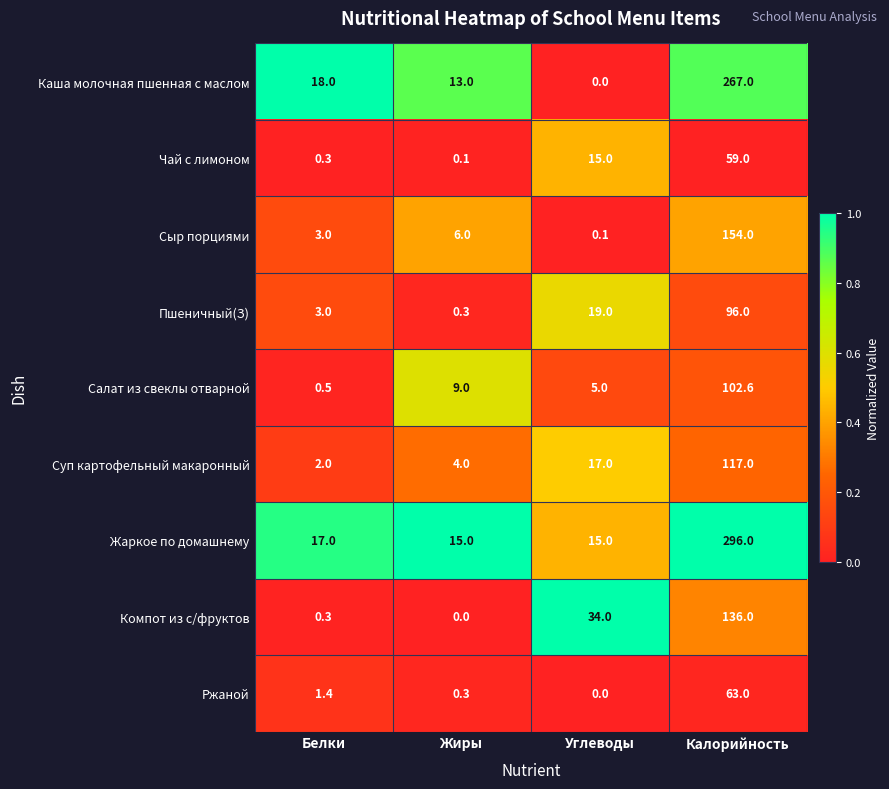

What is the sum of all Жаркое по домашнему values?

343.0